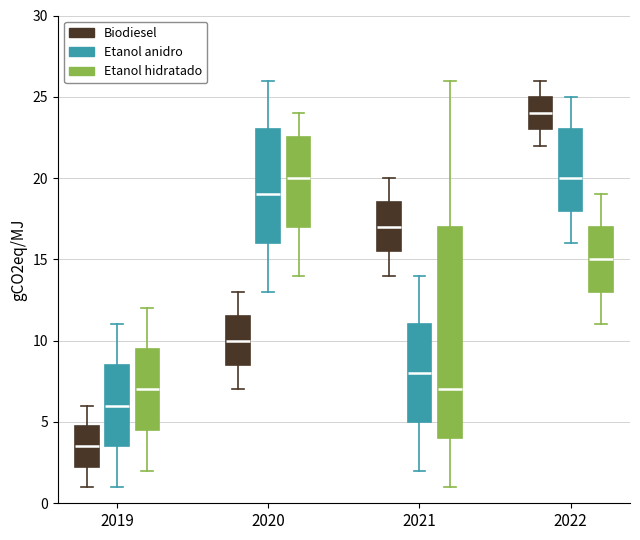

Which box's median line is the lowest?

2019 (Biodiesel)